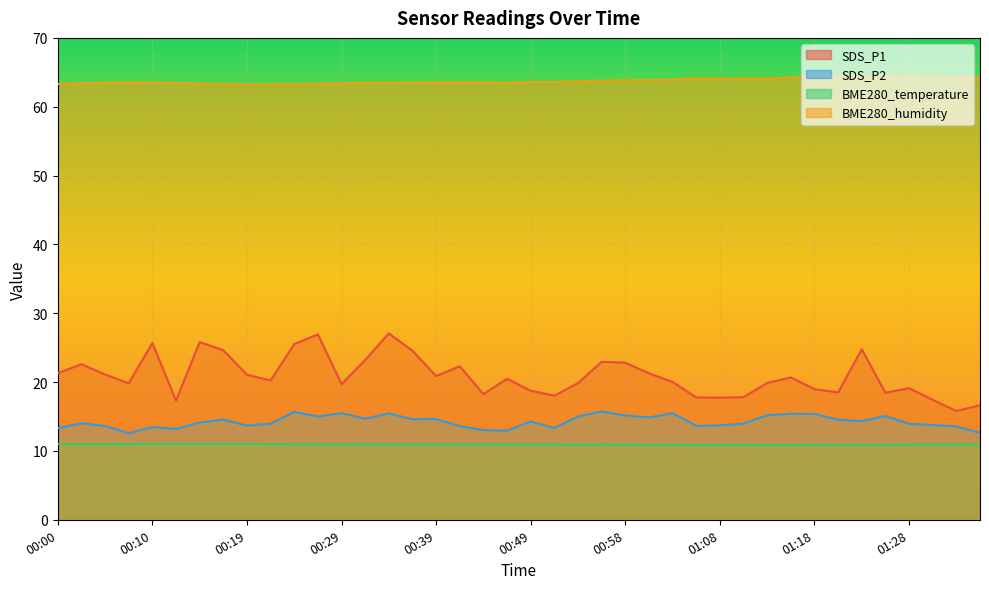

Reading left to right, transcribe all the data shown in this chart.

SDS_P1: 21.3	22.6	21.1	19.8	25.7	17.3	25.8	24.6	21.1	20.2	25.5	26.9	19.7	23.2	27.1	24.6	20.9	22.3	18.2	20.5	18.8	18.0	19.9	22.9	22.8	21.3	20.0	17.8	17.7	17.8	19.9	20.7	19.0	18.5	24.8	18.4	19.1	17.4	15.8	16.6
SDS_P2: 13.3	14.0	13.6	12.6	13.4	13.2	14.1	14.6	13.7	13.9	15.7	15.0	15.5	14.7	15.4	14.6	14.6	13.6	13.0	12.9	14.3	13.3	15.0	15.7	15.2	14.8	15.5	13.7	13.7	14.0	15.2	15.4	15.4	14.5	14.3	15.1	13.9	13.8	13.6	12.6
BME280_temperature: 11.0	11.0	11.0	11.0	11.0	11.0	11.0	11.0	11.0	11.0	11.0	11.0	11.0	11.0	11.0	11.0	11.0	10.9	10.9	10.9	10.9	10.9	10.9	10.9	10.9	10.9	10.9	10.9	10.9	10.9	10.9	10.9	10.9	10.9	10.9	10.9	10.9	10.9	10.9	10.9
BME280_humidity: 63.3	63.4	63.5	63.5	63.5	63.5	63.4	63.3	63.2	63.2	63.2	63.4	63.4	63.5	63.5	63.5	63.5	63.5	63.5	63.5	63.6	63.6	63.7	63.8	63.9	63.9	64.0	64.1	64.1	64.1	64.1	64.2	64.3	64.3	64.3	64.4	64.4	64.4	64.3	64.2